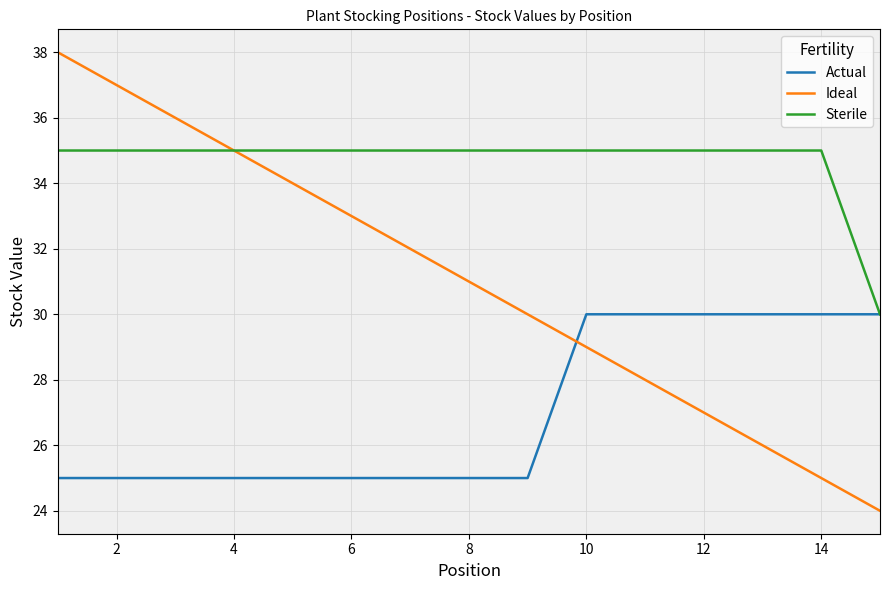

Does the chart have visible grid lines?

Yes